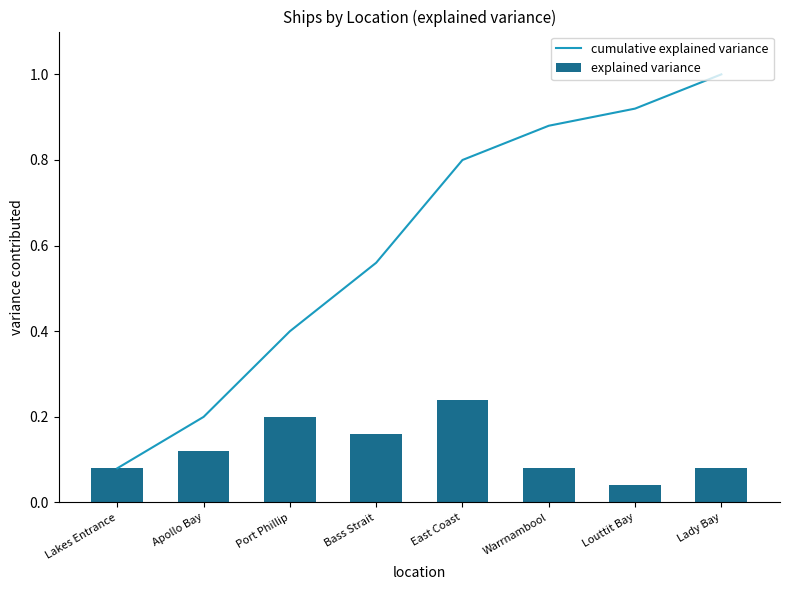

List the labels in order of explained variance value, largest first.

East Coast, Port Phillip, Bass Strait, Apollo Bay, Lakes Entrance, Warrnambool, Lady Bay, Louttit Bay